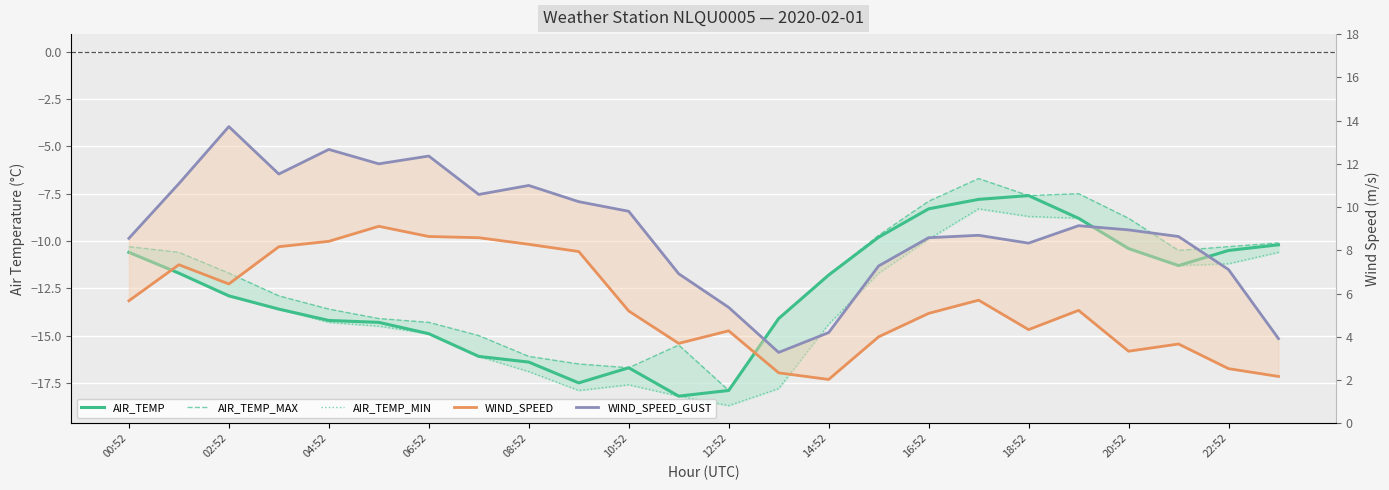

What is the maximum value shown in the chart?

13.7